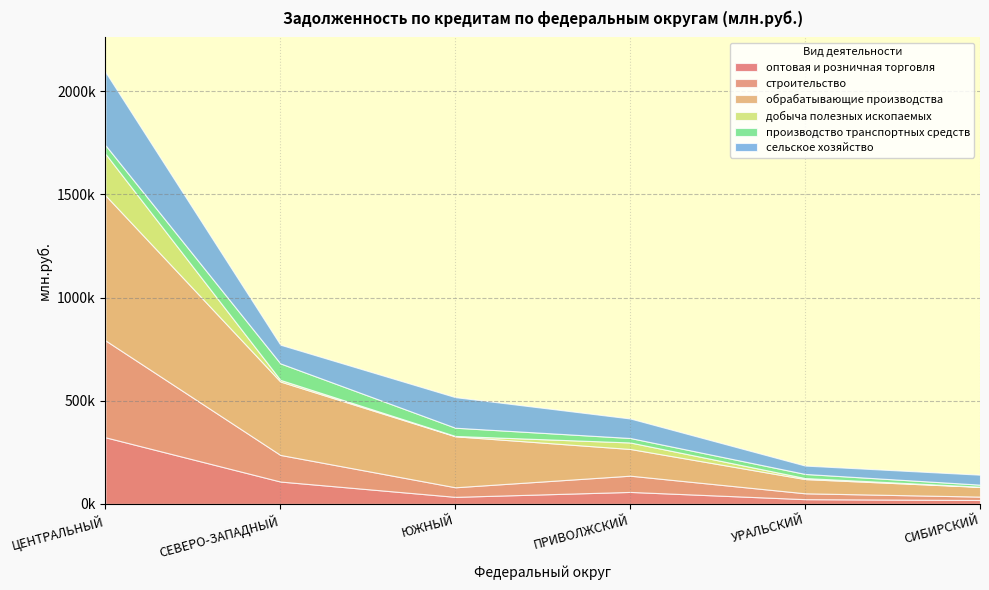

Reading left to right, extract all data points from this chart.

оптовая и розничная торговля: 322968	108430	34207	58091	22968	18968
строительство: 469716	128968	46422	78716	28422	16422
обрабатывающие производства: 703496	355889	247119	129496	68889	47119
добыча полезных ископаемых: 201517	8052	1691	31517	5052	991
производство транспортных средств: 41705	79888	39911	21705	19888	9911
сельское хозяйство: 354519	90540	148179	94519	40540	48179